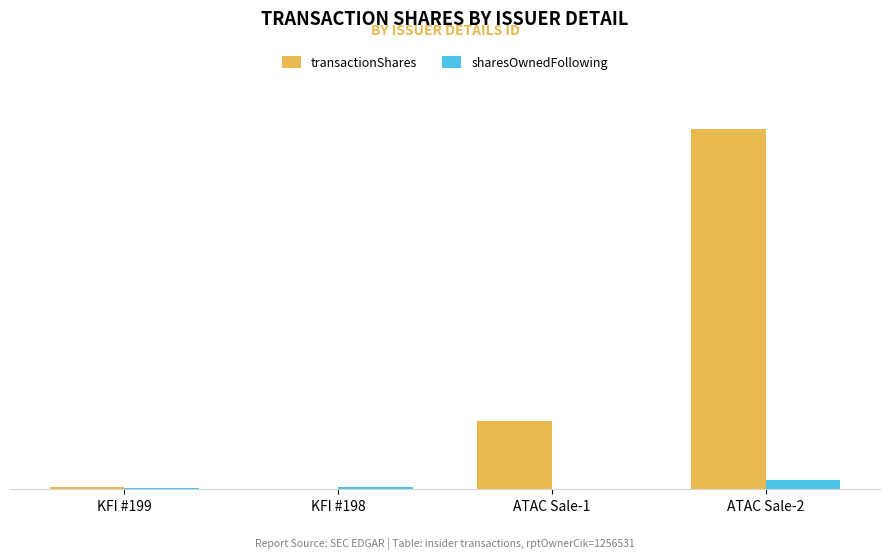

Reading left to right, extract all data points from this chart.

transactionShares: KFI #199=27587	KFI #198=2387	ATAC Sale-1=935782	ATAC Sale-2=4943905
sharesOwnedFollowing: KFI #199=17322	KFI #198=24965	ATAC Sale-1=0	ATAC Sale-2=128499